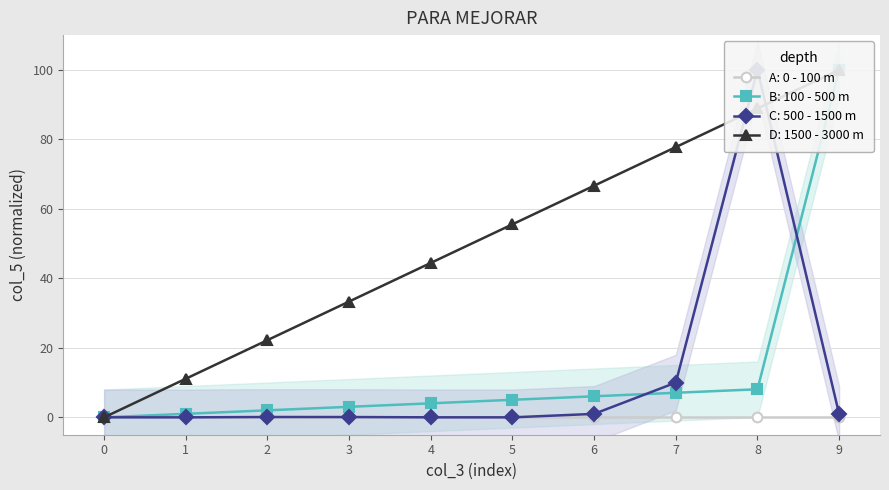

At how many categories does at least one series exceed 91?

2